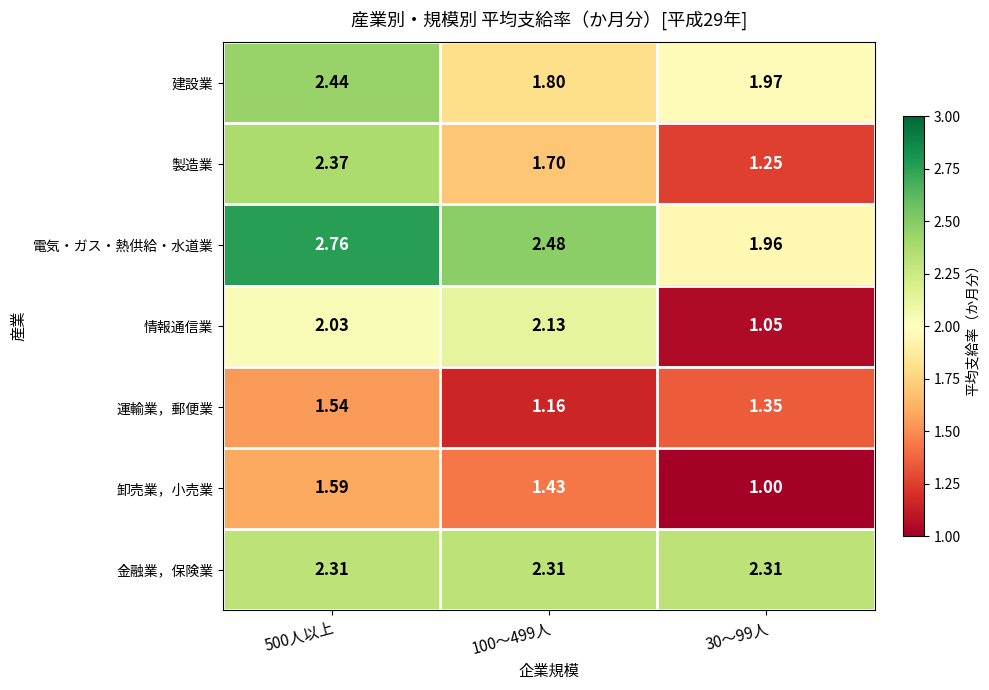

What is the total value across all series at 100～499人?

13.0